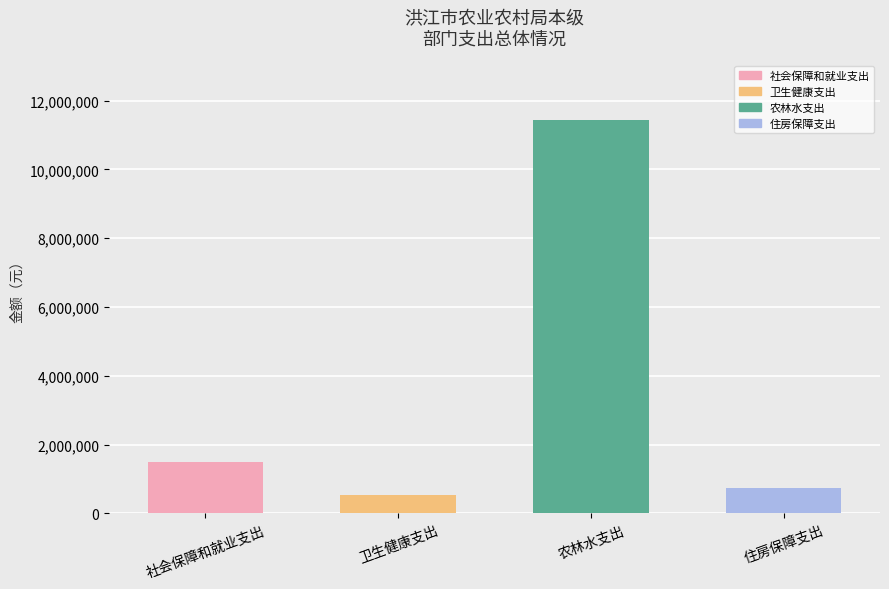

What is the sum of the values at 社会保障和就业支出 and 住房保障支出?

2237700